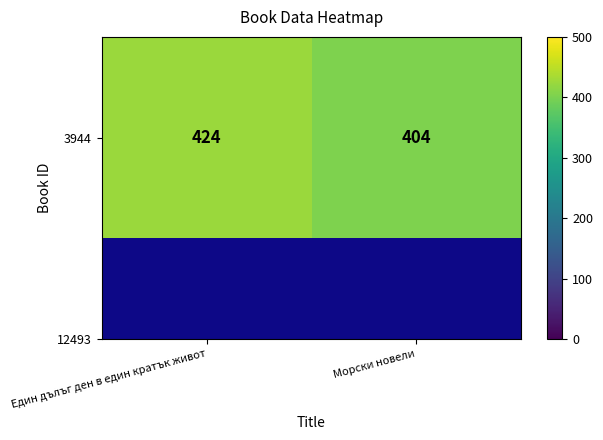

Which label corresponds to the smallest value in the chart?

Морски новели